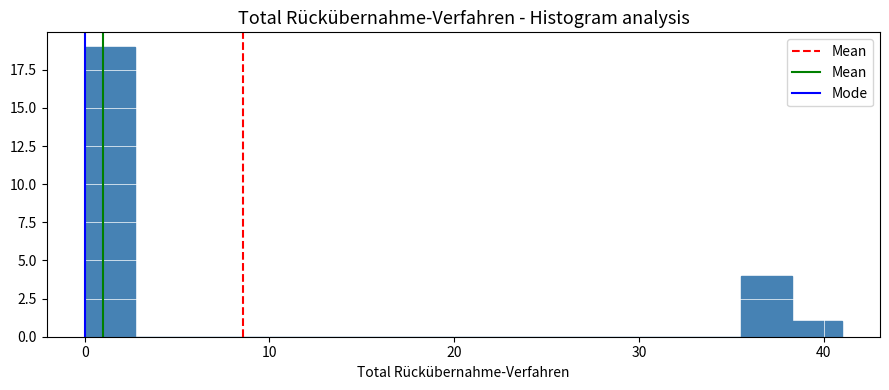

Read against the x-axis, roughly where is the centre of the tallest bar?

1